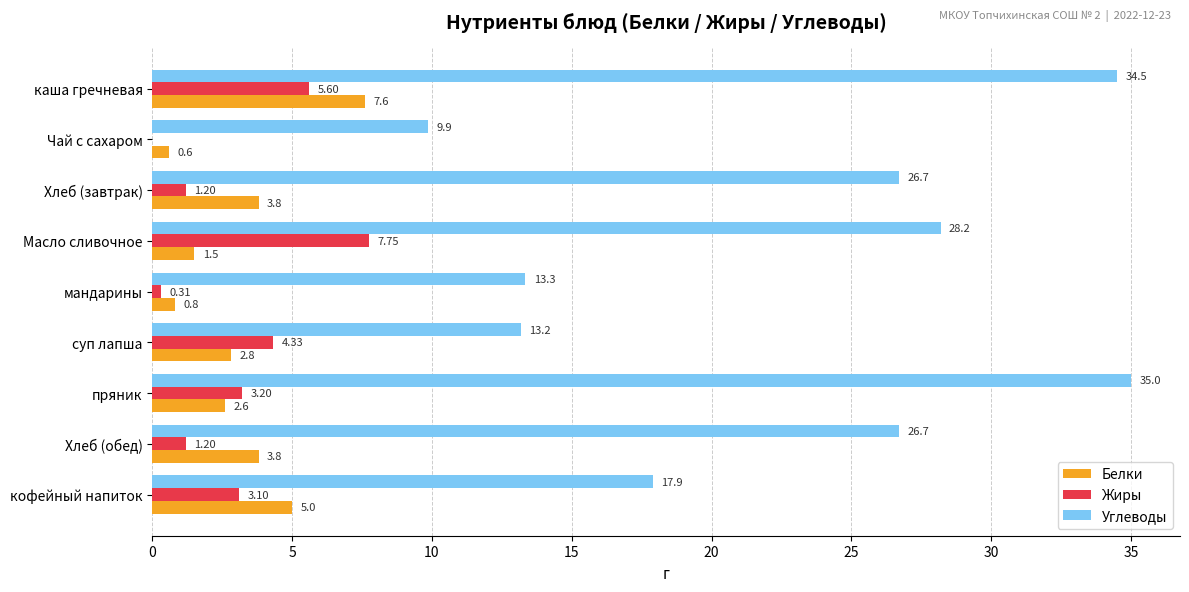

What is the total value across all series at Хлеб (обед)?

31.7